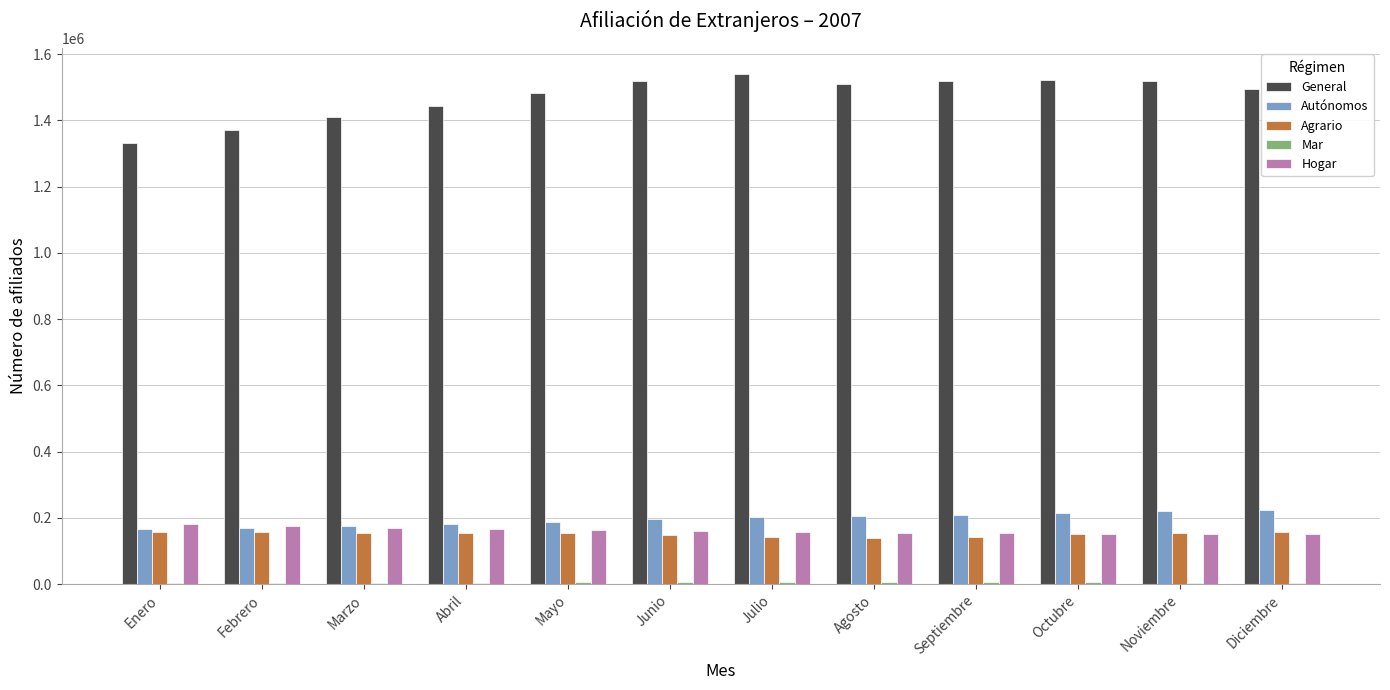

Which series has the largest total across all categories?

General